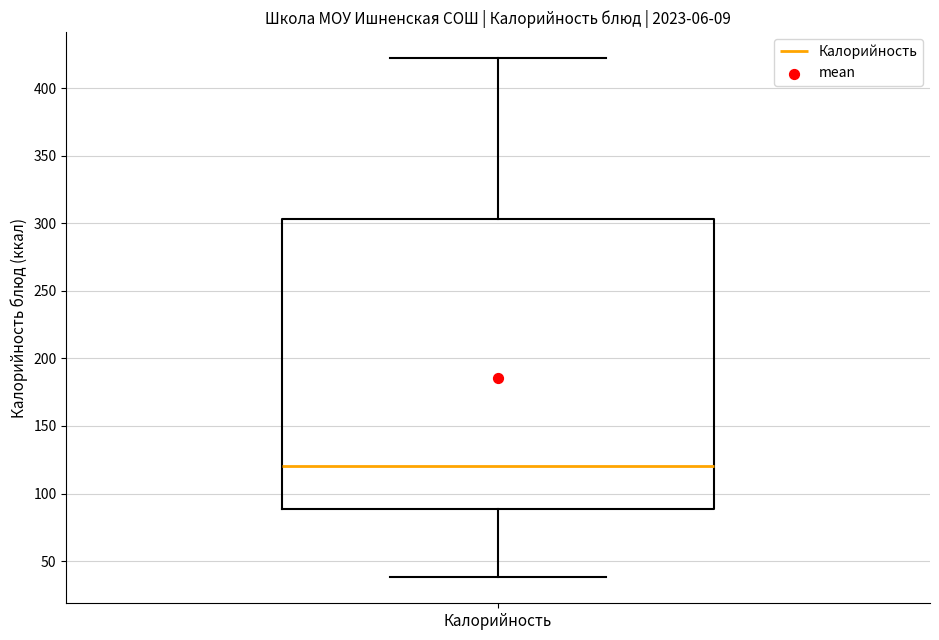

Read this box plot against the y-axis: the position of the median line, the range covered by the box, and the ends of both whiskers. The values are not printed on the chart, so give them approximately, as read against the axis.

median 120, box 90 to 305, whiskers 40 to 420